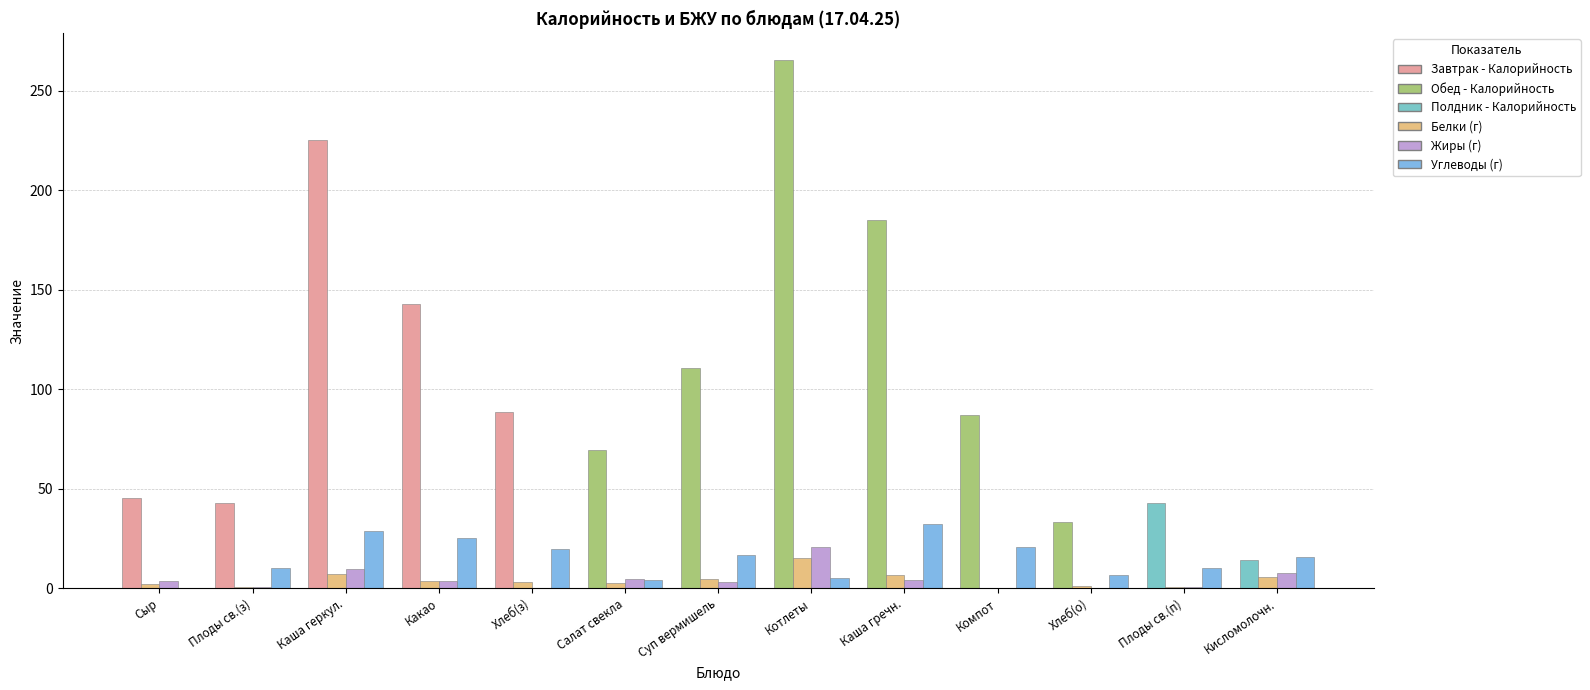

At which category does the chart reach its peak across all series?

Котлеты